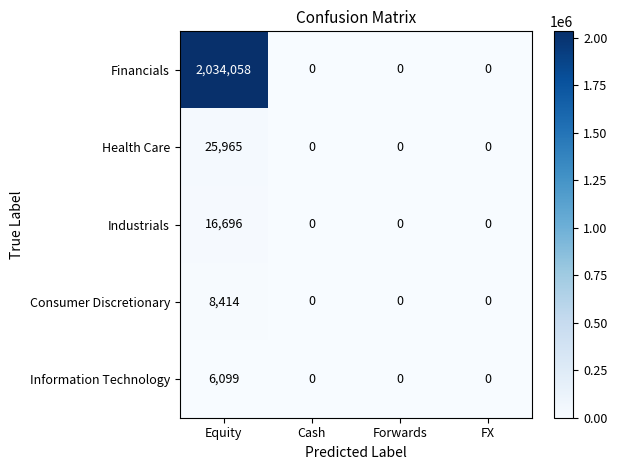

Which series has the largest total across all categories?

Financials